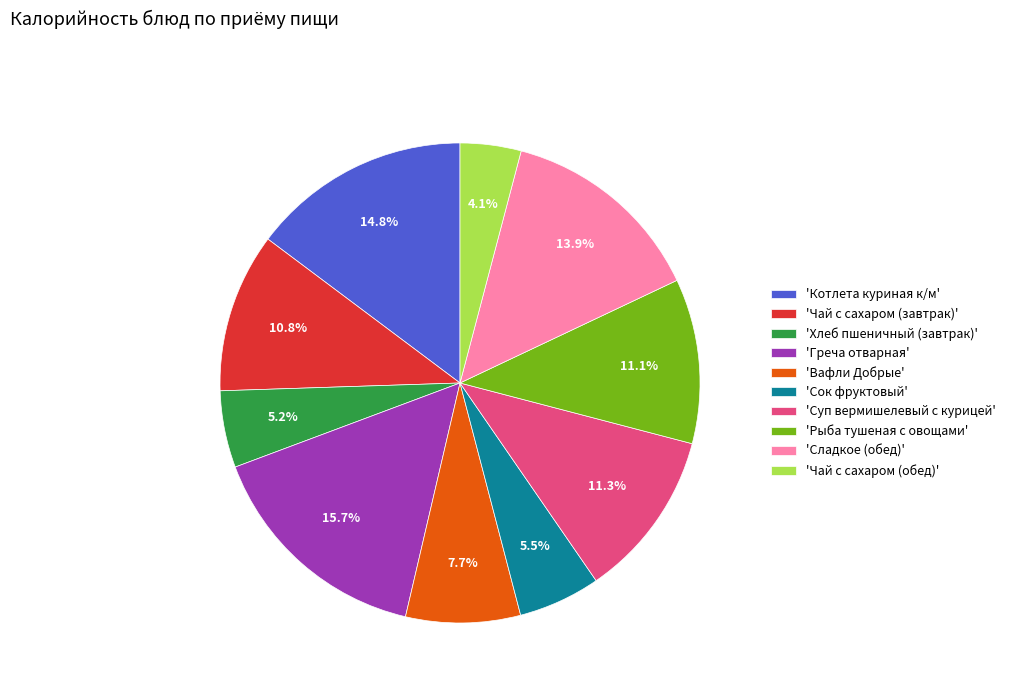

Is there any slice that represents more than half of the pie?

No